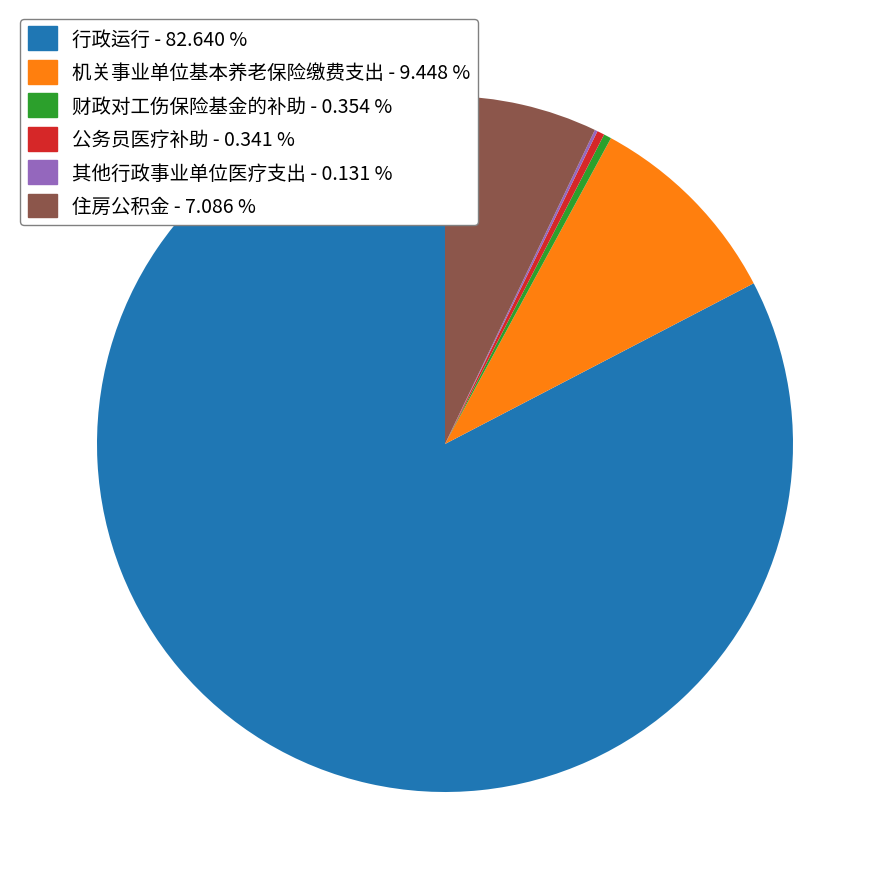

Is 住房公积金 the majority of the pie?

No